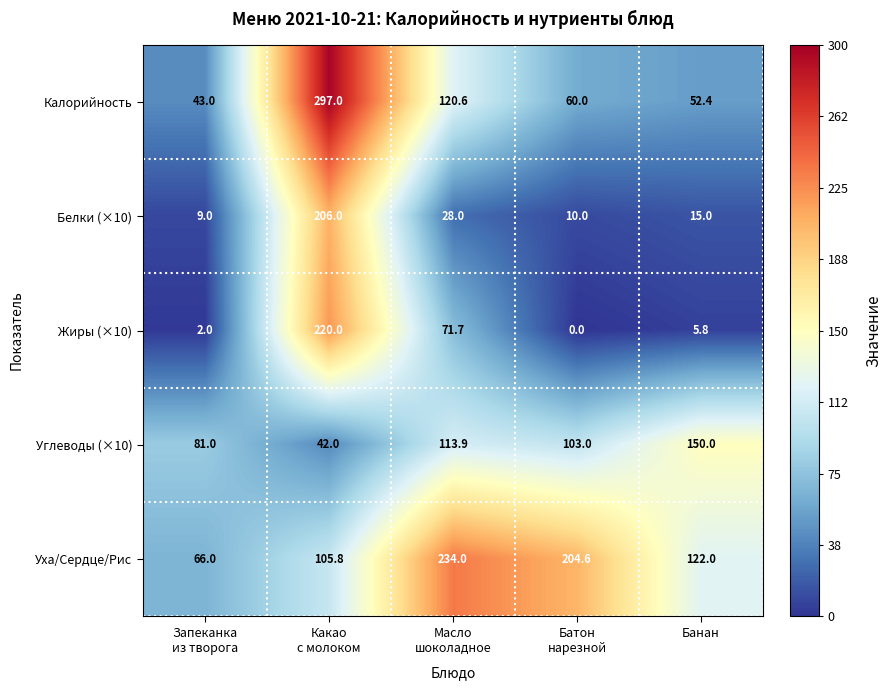

Reading left to right, transcribe all the data shown in this chart.

Калорийность: 43.0	297.0	120.6	60.0	52.4
Белки (×10): 9.0	206.0	28.0	10.0	15.0
Жиры (×10): 2.0	220.0	71.7	0.0	5.8
Углеводы (×10): 81.0	42.0	113.9	103.0	150.0
Уха/Сердце/Рис: 66.0	105.8	234.0	204.6	122.0